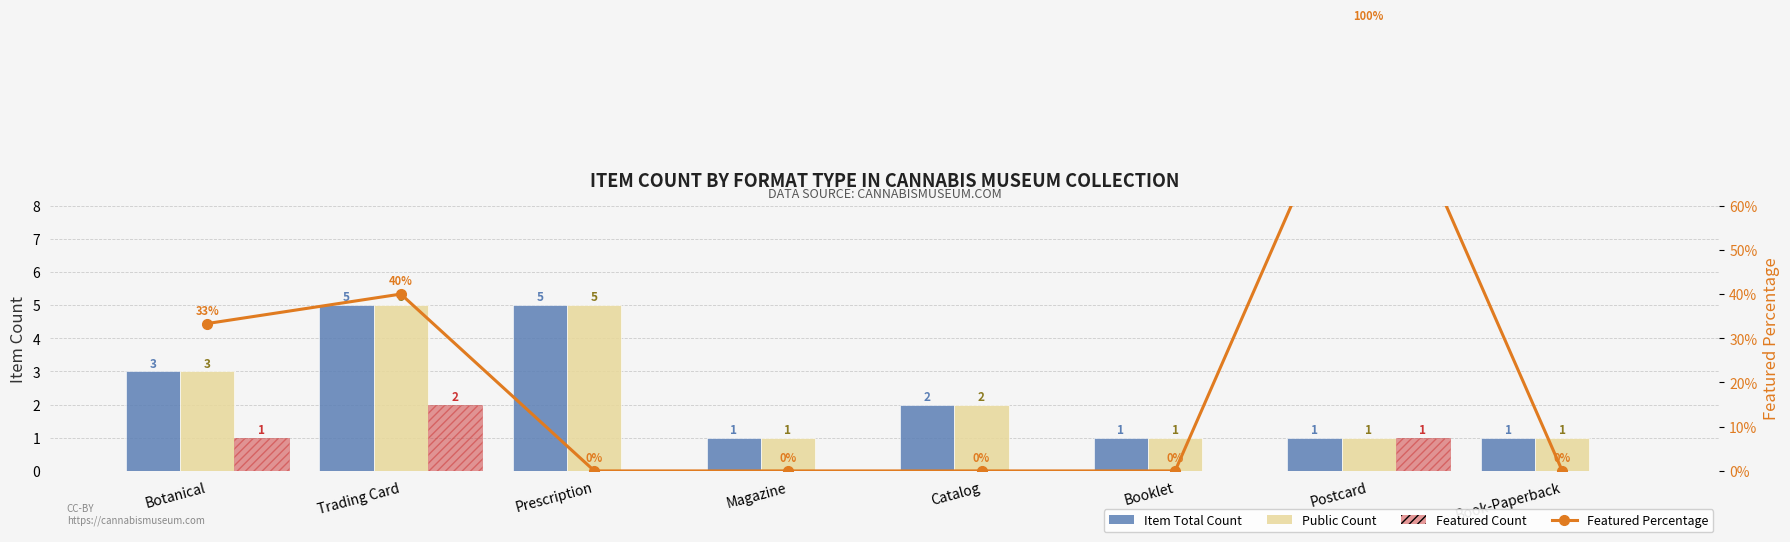

How many series are shown in this chart?

4